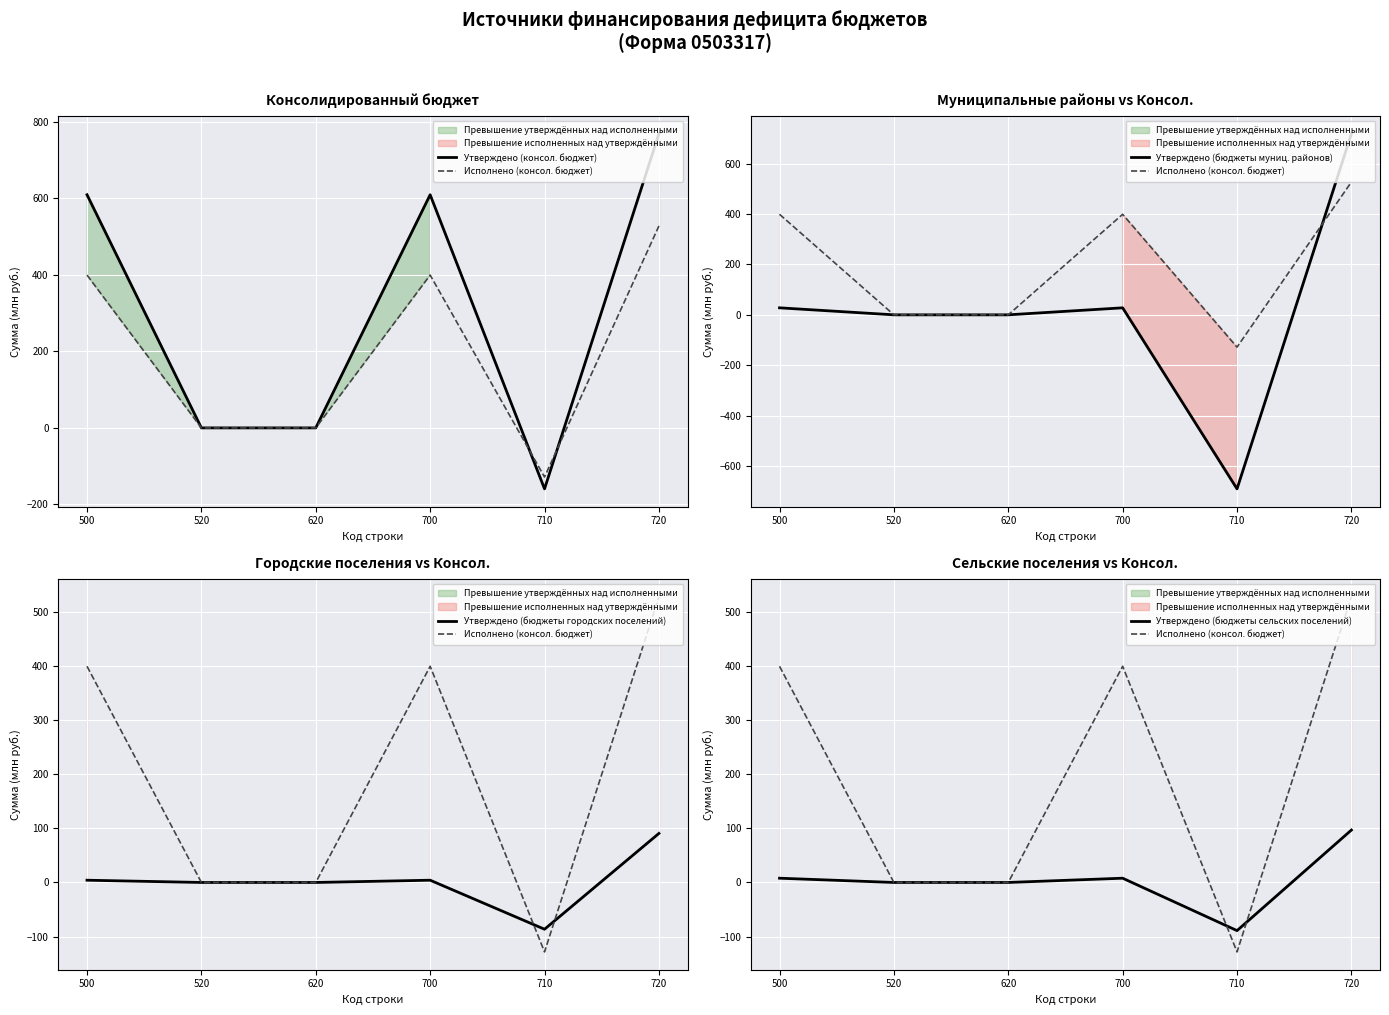

Where is Утверждено (бюджеты муниц. районов) nearest to the value 13?

520